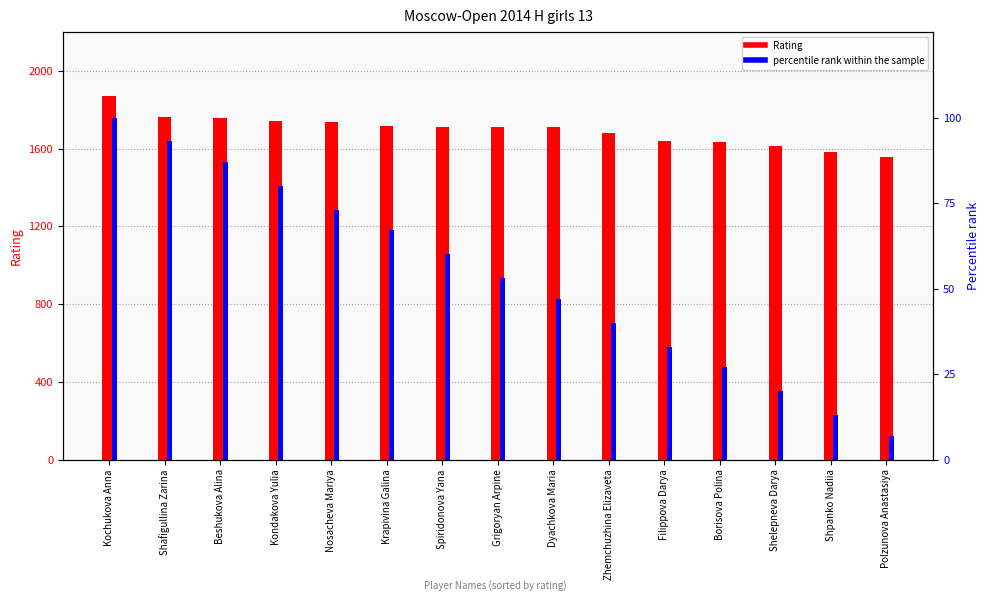

At how many categories does at least one series exceed 1768?

1